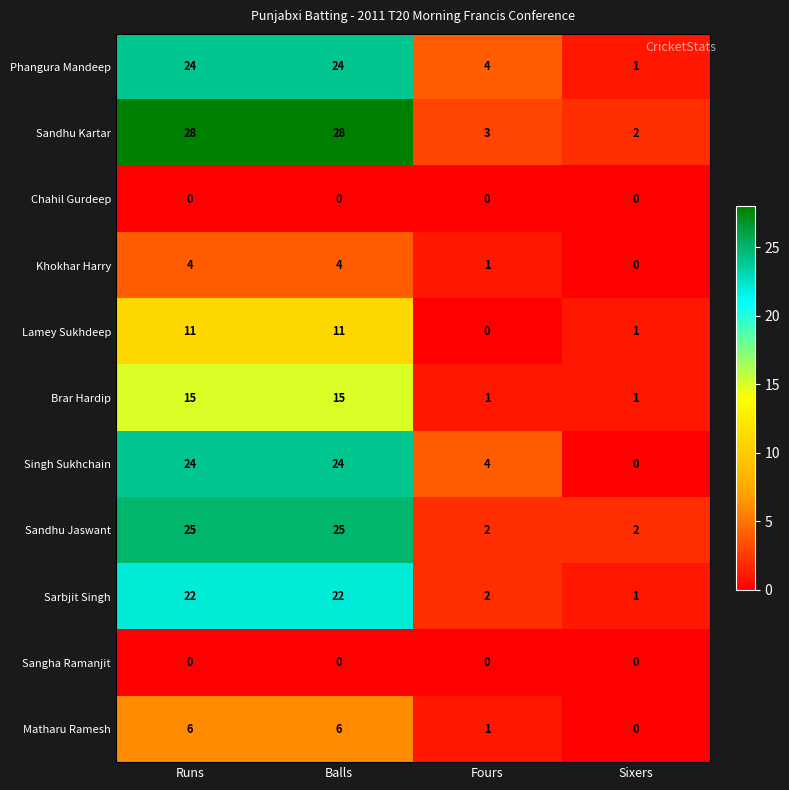

Where is Sarbjit Singh nearest to the value 11?

Fours